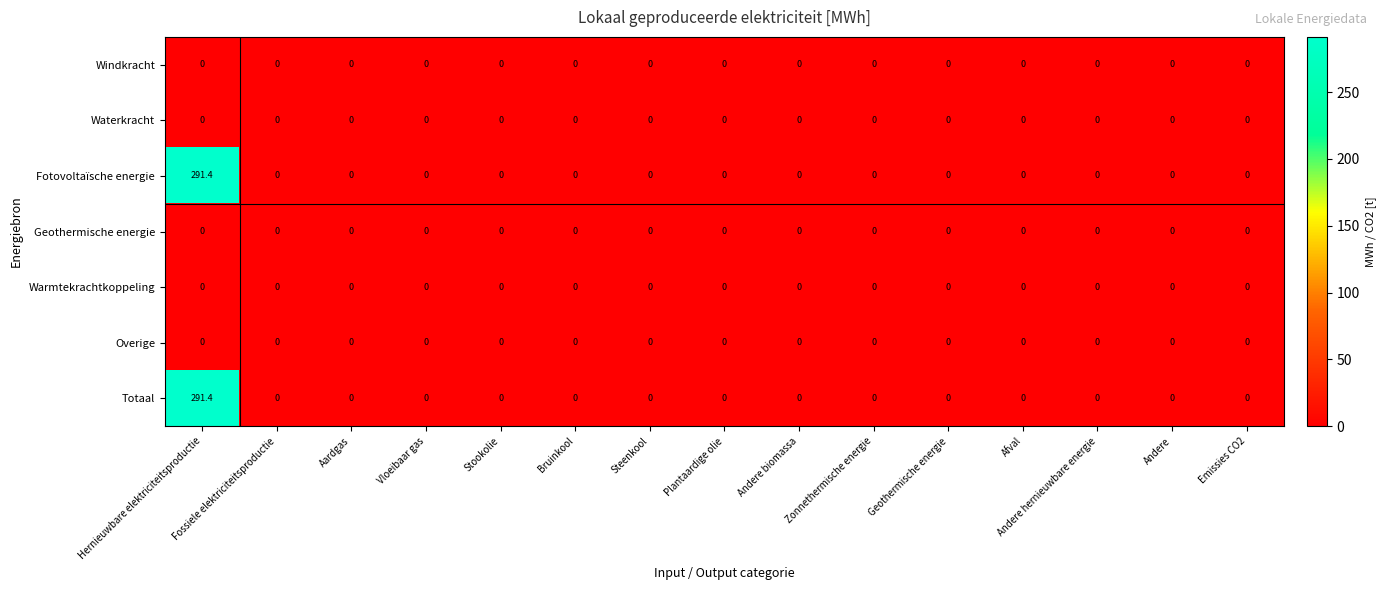

The Geothermische energie series shows 0.0 at Vloeibaar gas. True or false?

True